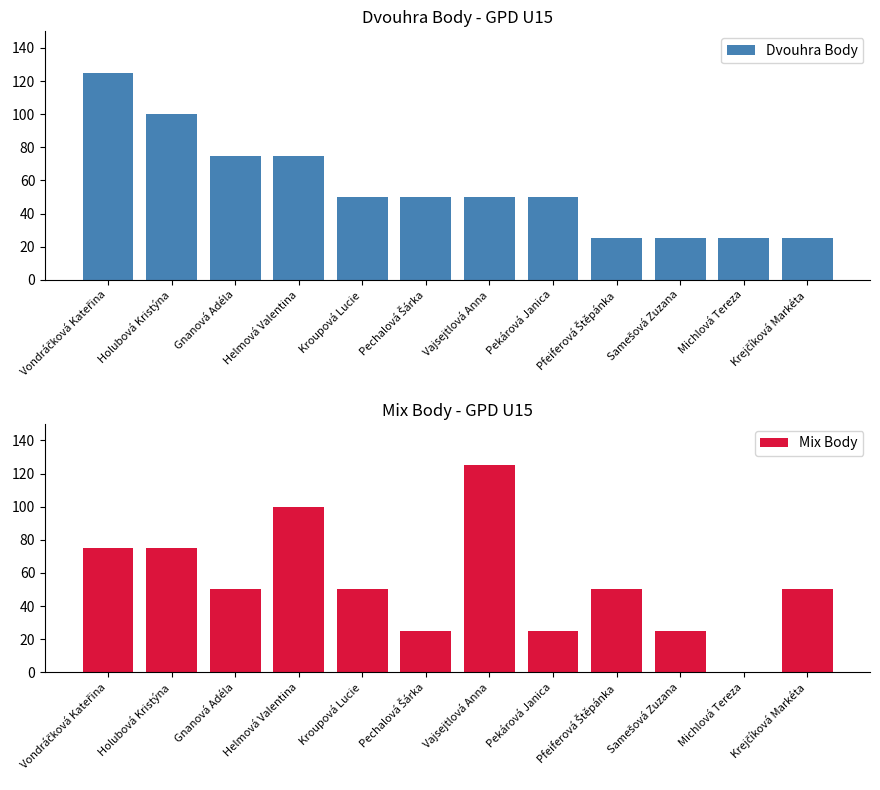

How many Dvouhra Body values are between 25 and 75?

10